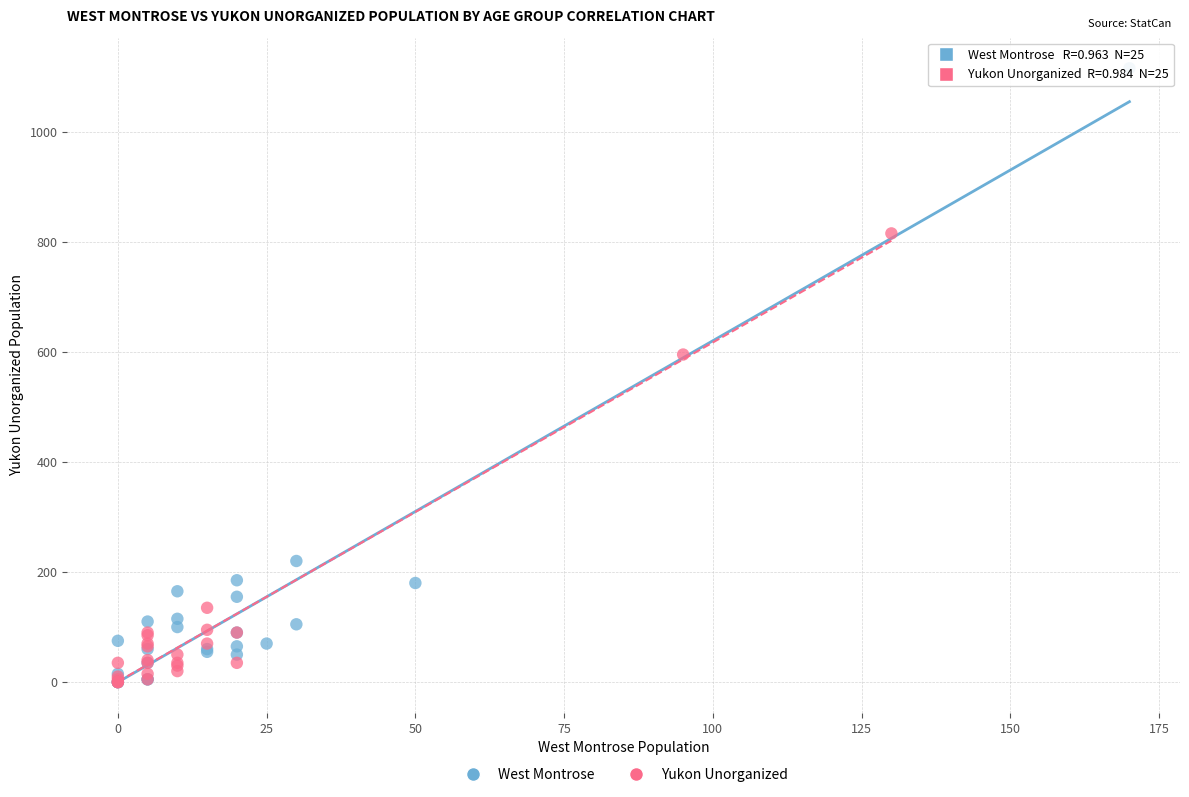

Which series has the largest Y range (max minus min)?

West Montrose